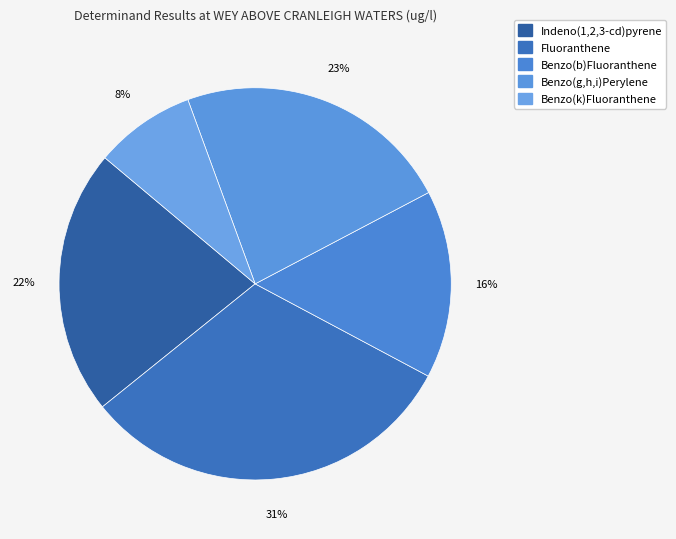

Count the number of slices in the pie.

5